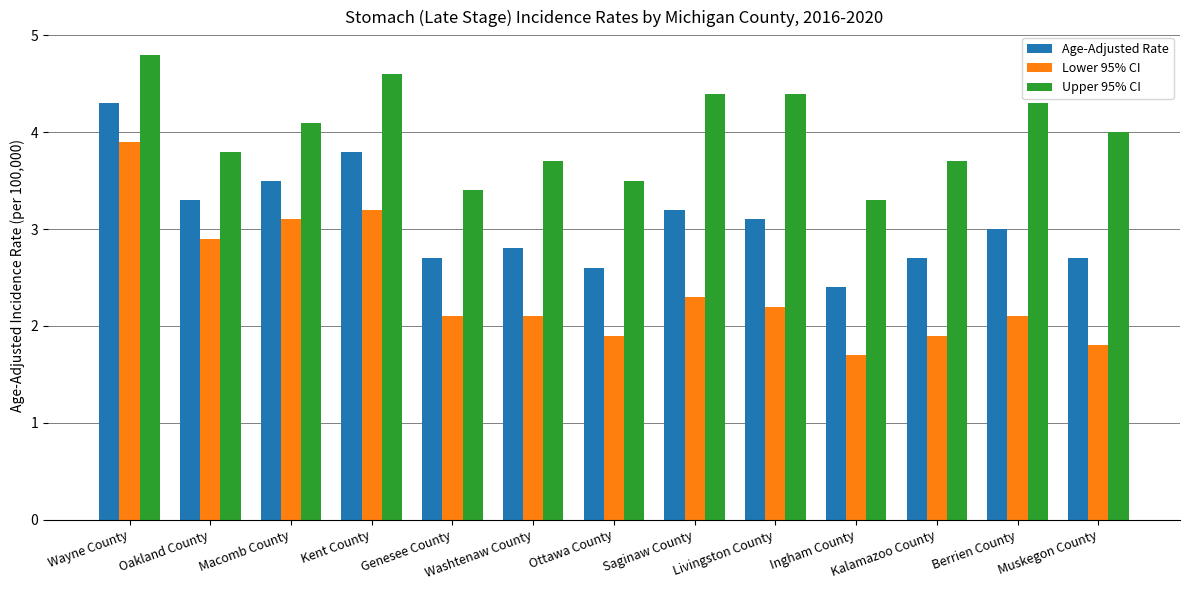

What is the value of the Age-Adjusted Rate bar at the 12th from the left?

3.0